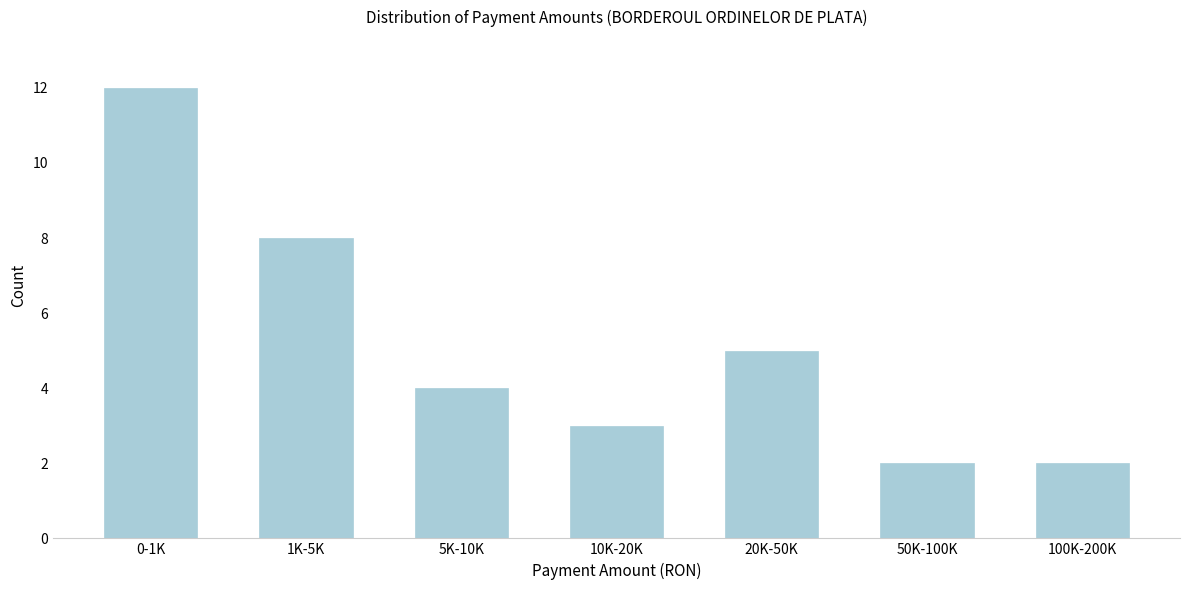

Reading right to left, list all the values displayed in this chart.

100K-200K=2	50K-100K=2	20K-50K=5	10K-20K=3	5K-10K=4	1K-5K=8	0-1K=12